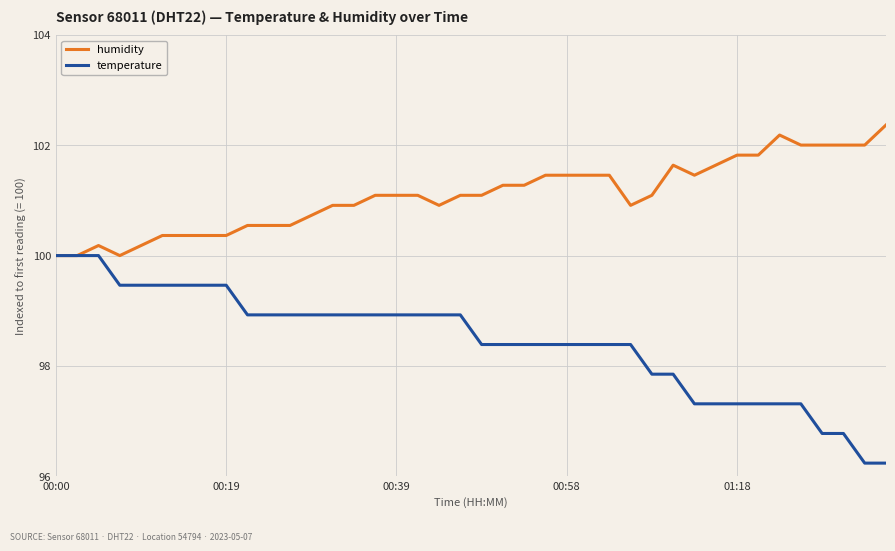

List the series in order of their overall mean, highest first.

humidity, temperature